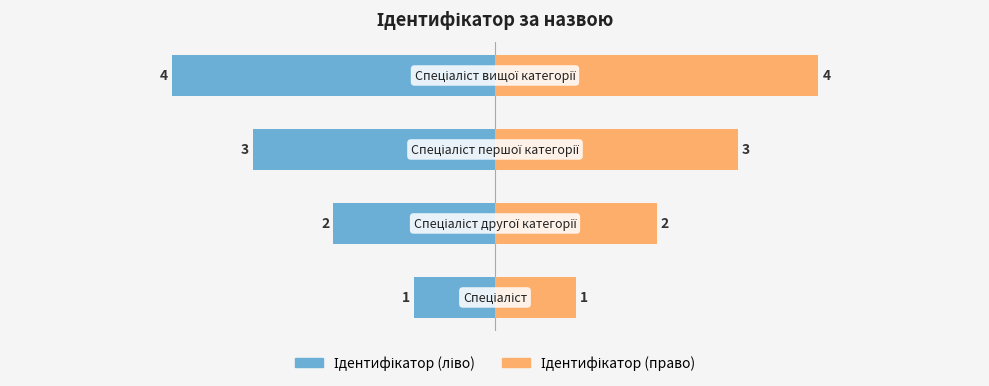

Rank the series by their maximum value, from highest to lowest.

Ідентифікатор (право), Ідентифікатор (ліво)